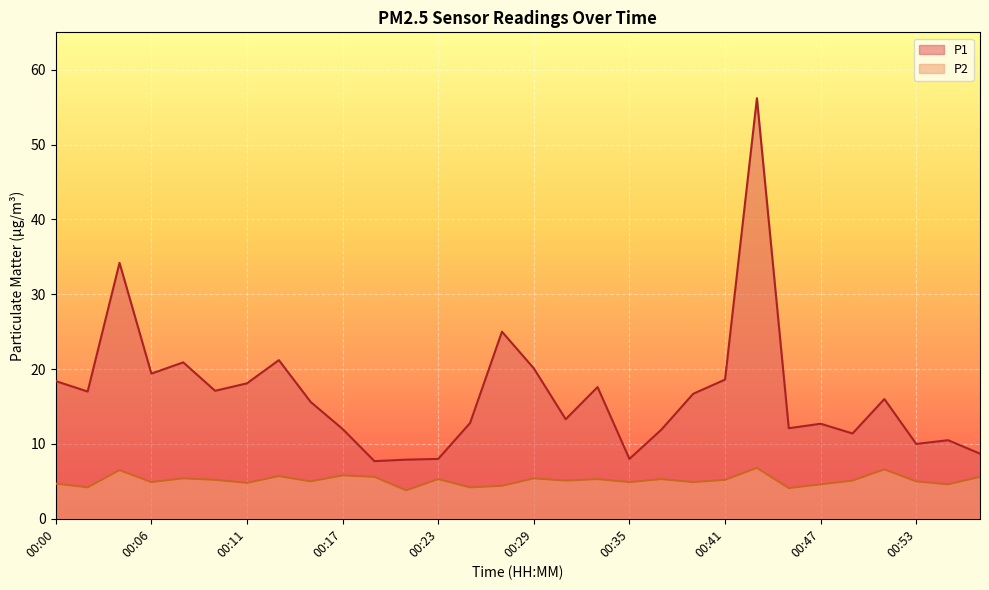

Count the number of data series in this chart.

2